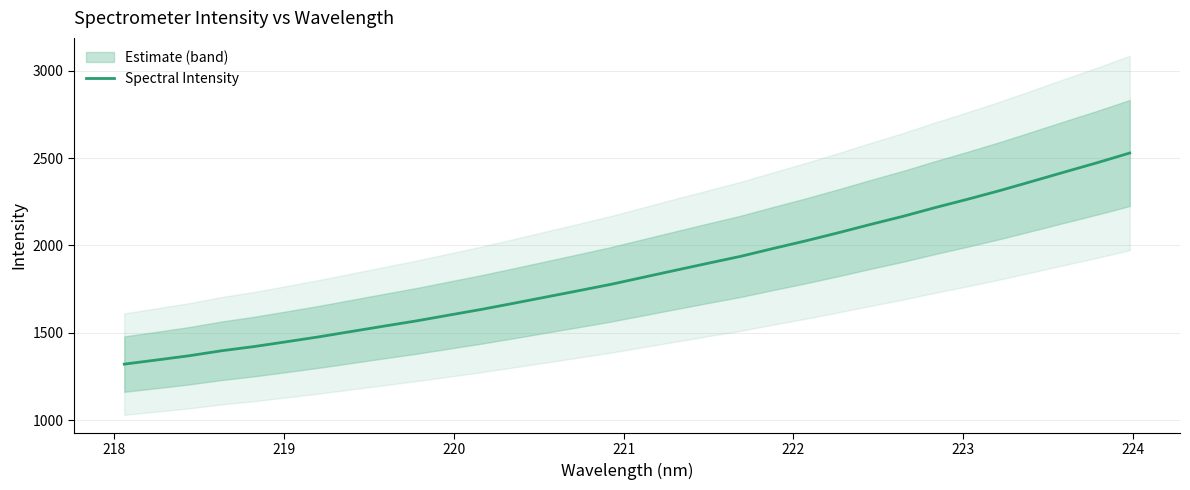

How many lines are shown in the chart?

1